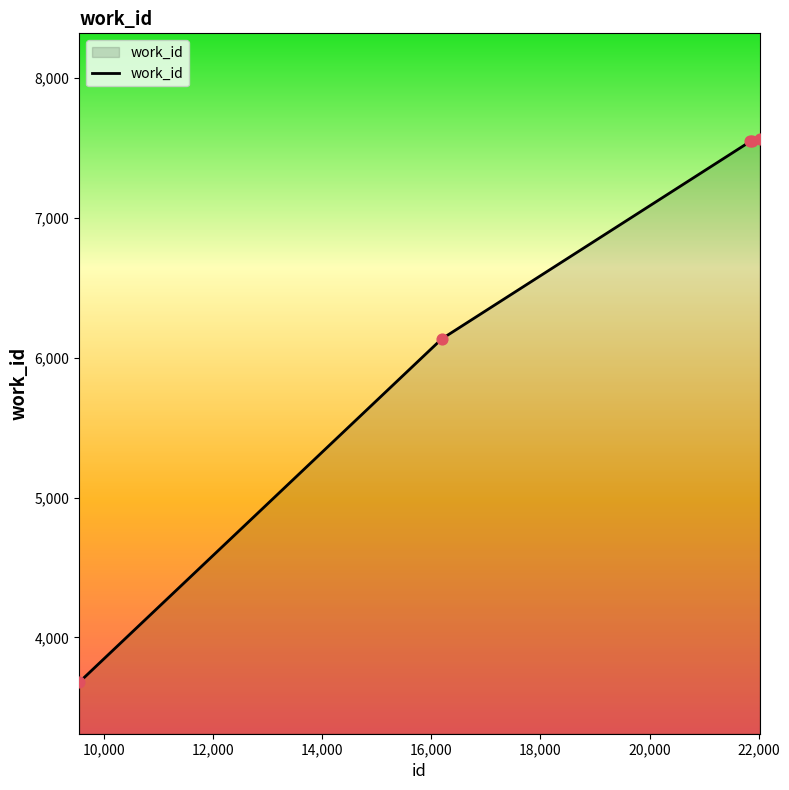

What is the minimum value shown in the chart?

3679